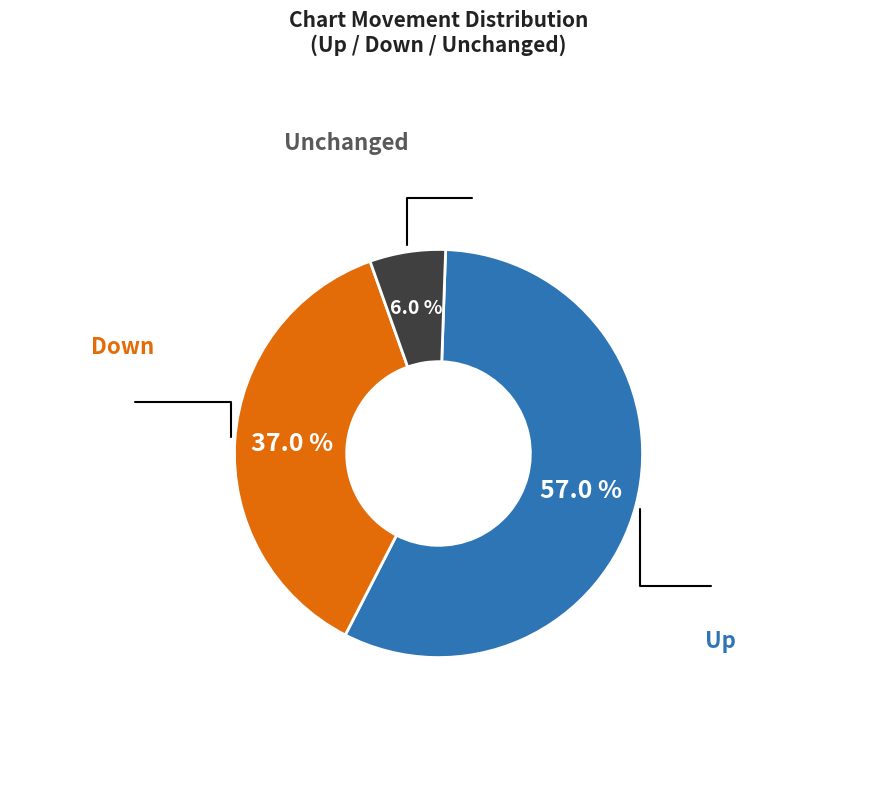

Count the number of slices in the pie.

3